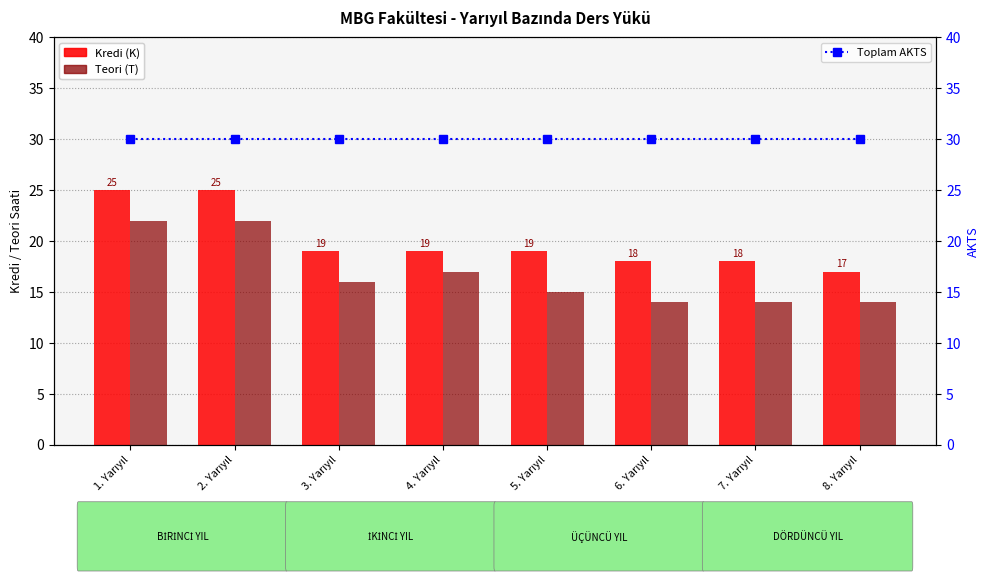

What position from the left is 4. Yarıyıl?

4